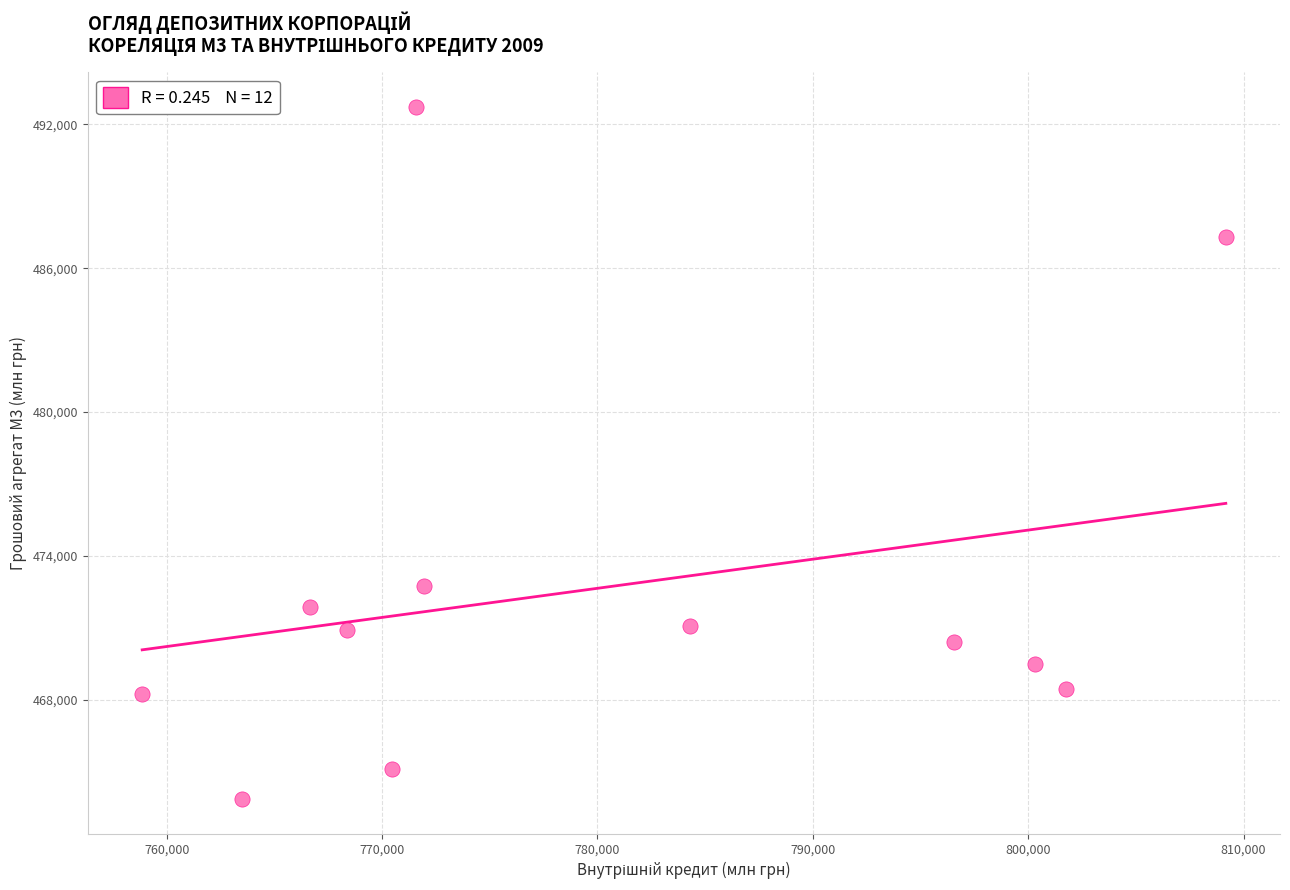

What Y value in the scatter plot is closest to 478281?

472746.1